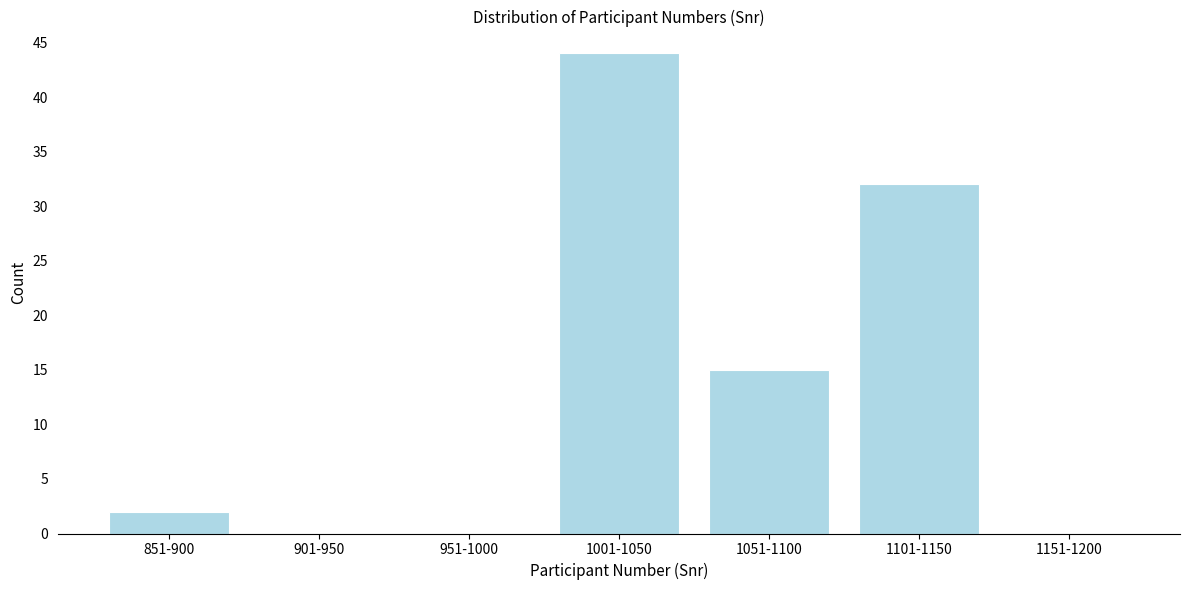

Reading left to right, extract all data points from this chart.

851-900=2	901-950=0	951-1000=0	1001-1050=44	1051-1100=15	1101-1150=32	1151-1200=0